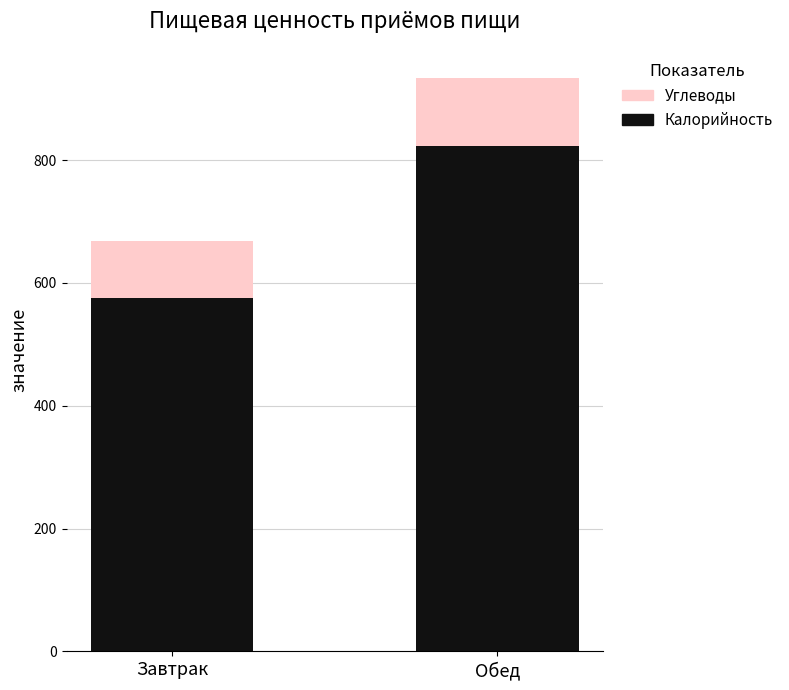

What is the total value across all series at Завтрак?

668.9